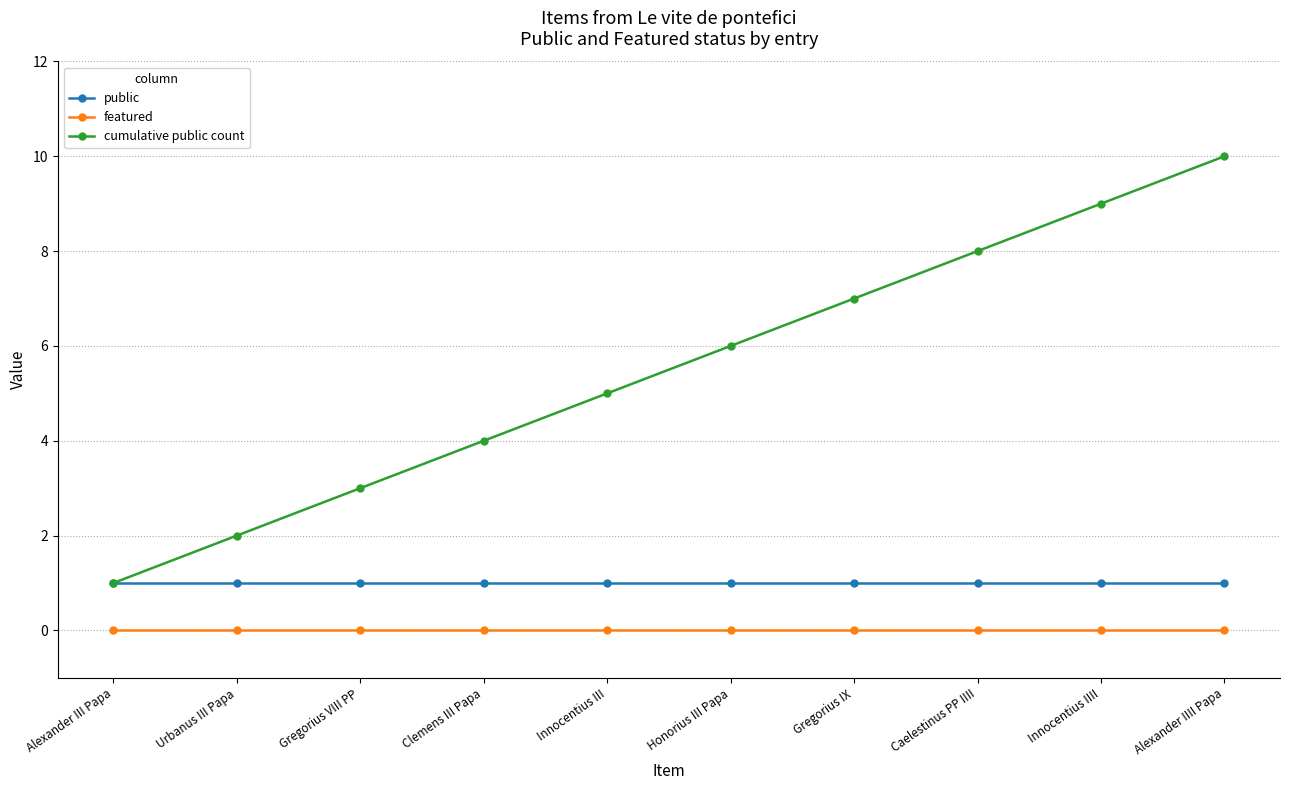

True or false: featured and cumulative public count intersect in this chart.

False